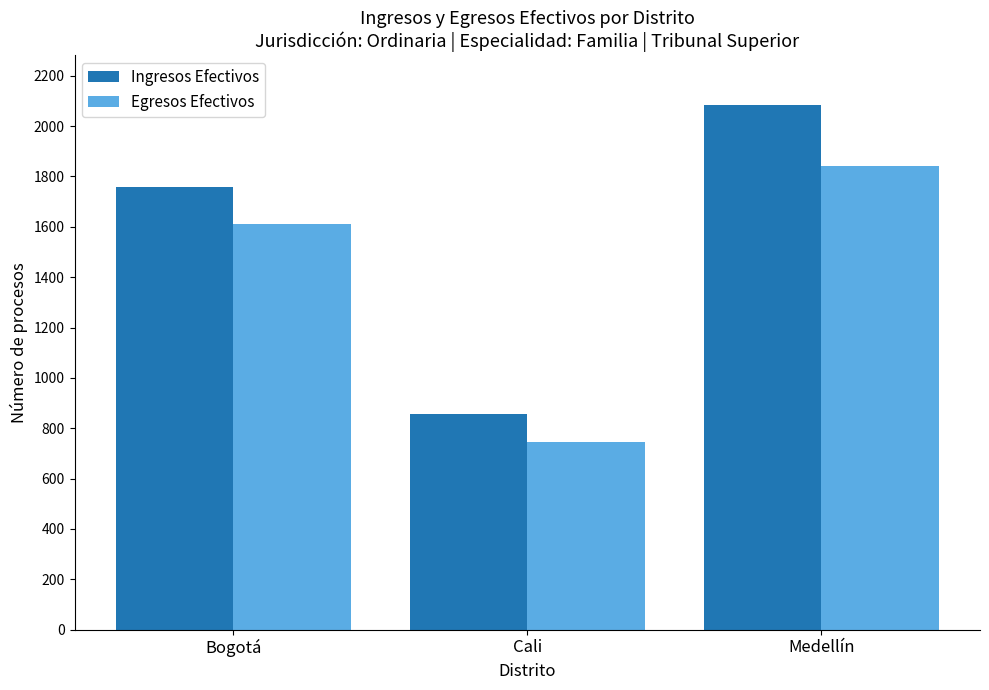

Rank the series at Medellín from lowest to highest value.

Egresos Efectivos, Ingresos Efectivos